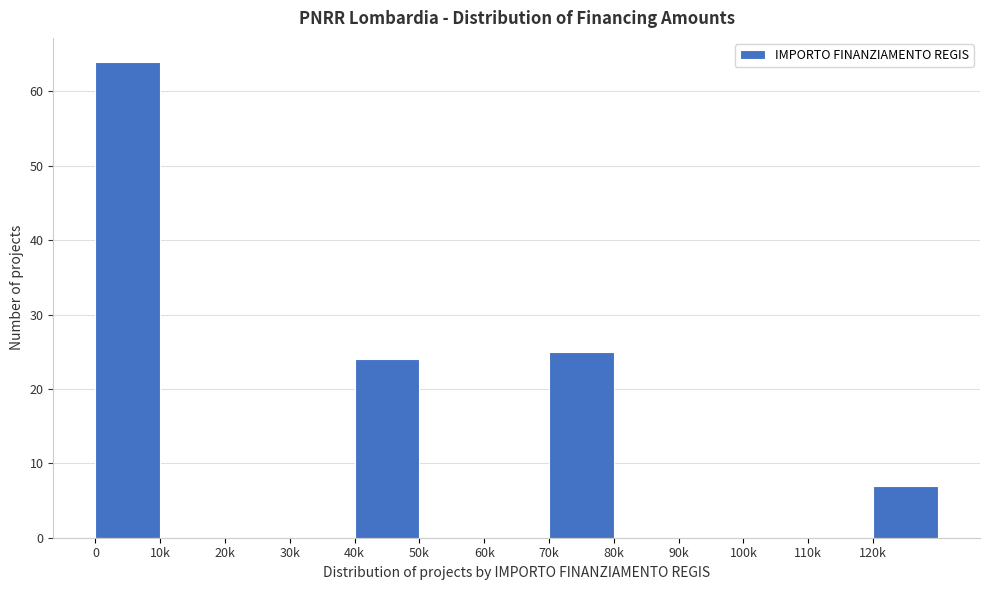

Reading left to right, what are all the values shown in this chart?

0=64	10k=0	20k=0	30k=0	40k=24	50k=0	60k=0	70k=25	80k=0	90k=0	100k=0	110k=0	120k=7